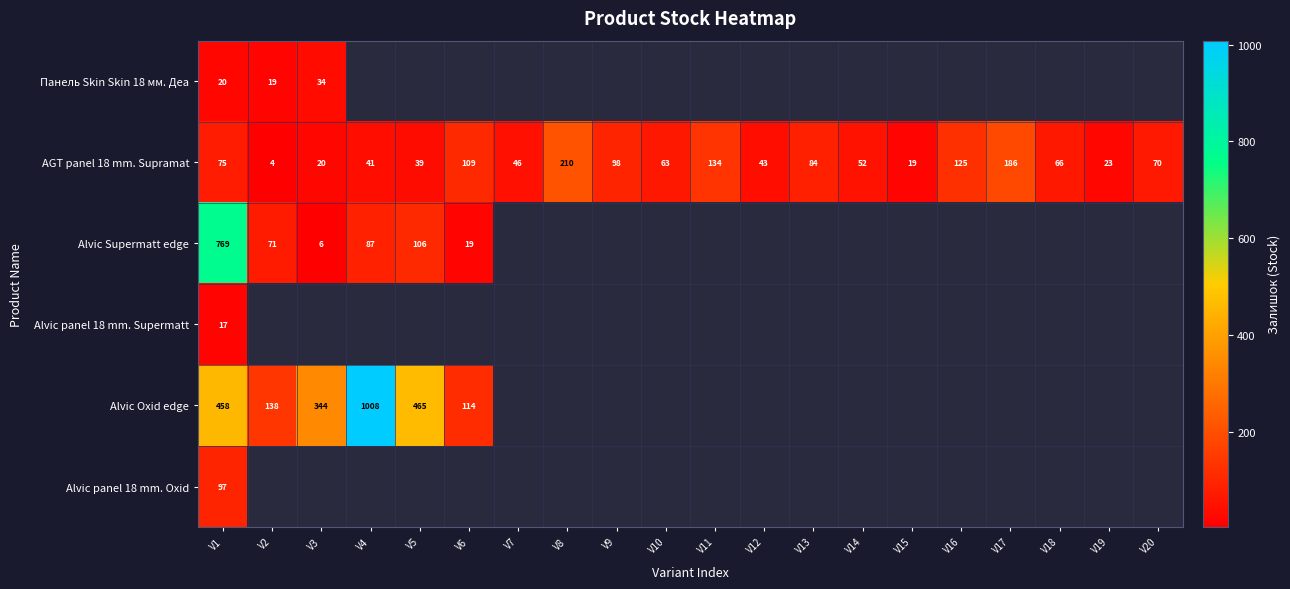

Is it true that AGT panel 18 mm. Supramat equals 74.4 at V14?

False